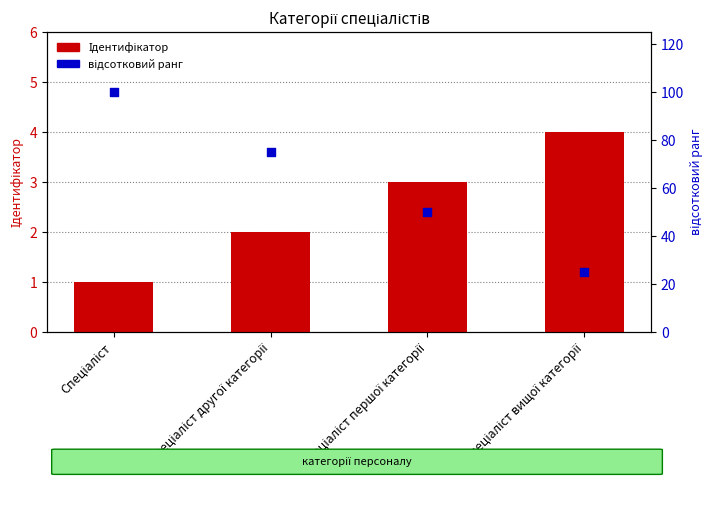

What are all the series names shown in the legend?

Ідентифікатор, відсотковий ранг